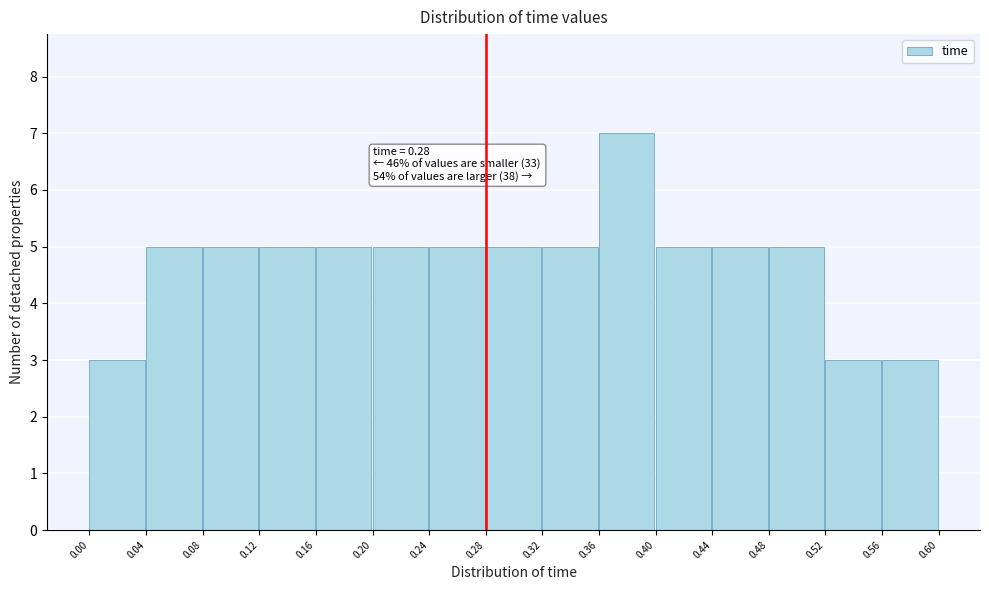

Which range on the x-axis has the tallest bar?

0.36 to 0.40